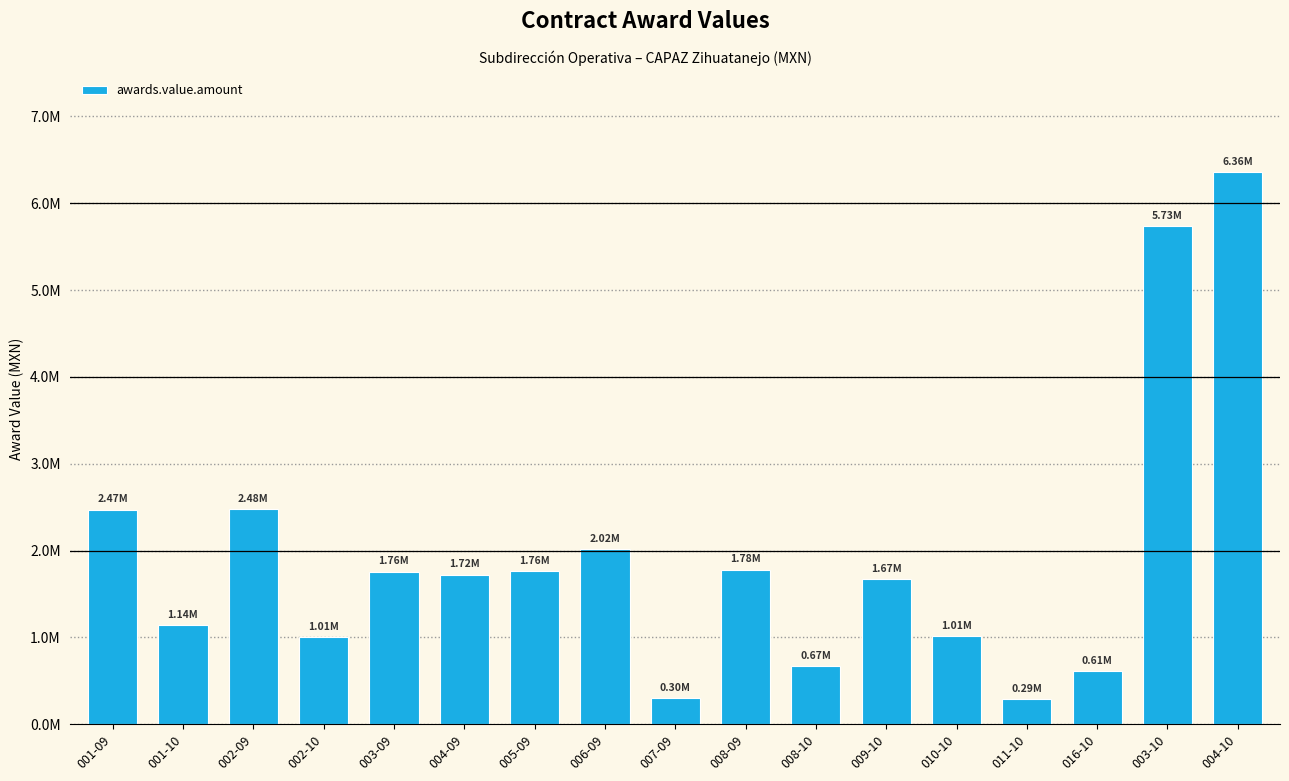

Which label corresponds to the smallest value in the chart?

011-10